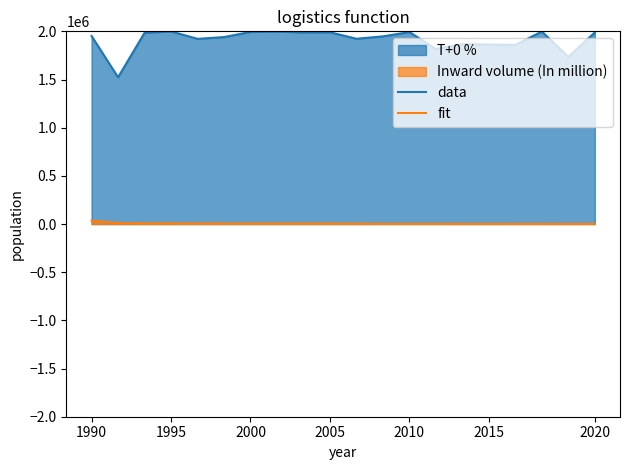

Reading right to left, what are all the values shown in this chart?

data: 1989200.0	1734600.0	1998200.0	1859400.0	1863200.0	1867600.0	1816800.0	1992600.0	1947800.0	1923000.0	1990400.0	1988800.0	1998400.0	1993800.0	1940400.0	1922000.0	1999400.0	1984400.0	1523200.0	1951800.0
fit: 1460.0	1610.0	1760.0	1940.0	2040.0	2050.0	2230.0	2370.0	2480.0	4240.0	5550.0	5610.0	5840.0	5950.0	5960.0	6300.0	7440.0	8070.0	10810.0	35430.0